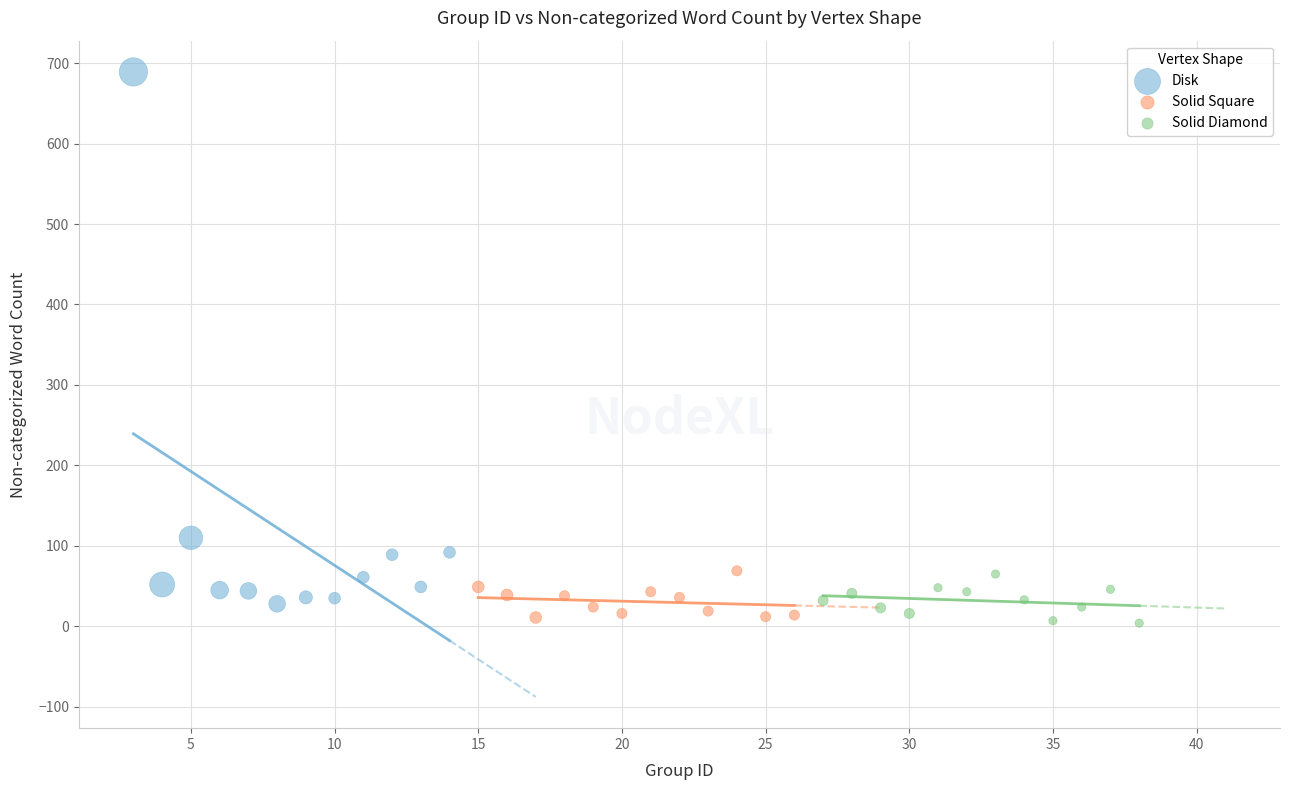

Which series has the widest spread of Y values?

Disk